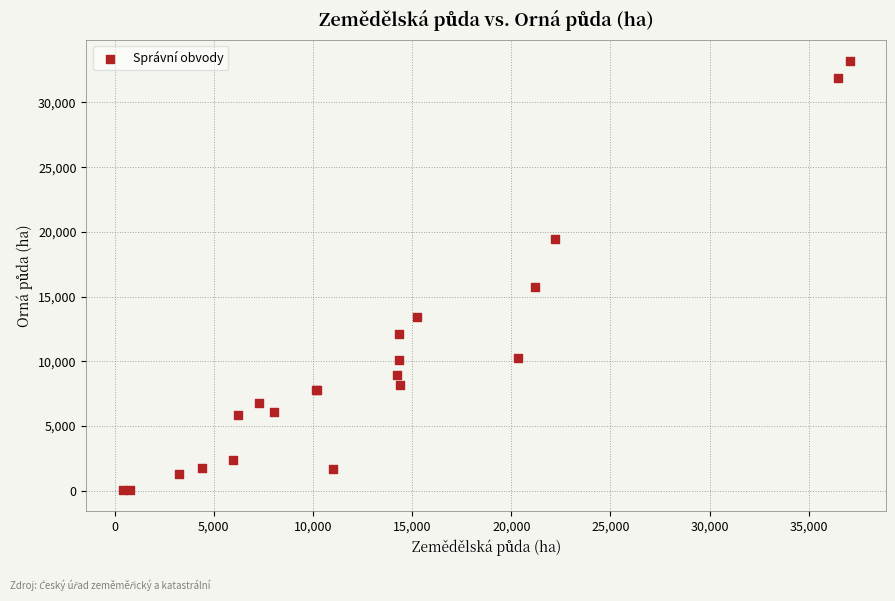

What Y value in the scatter plot is closest to 16626?

15707.7